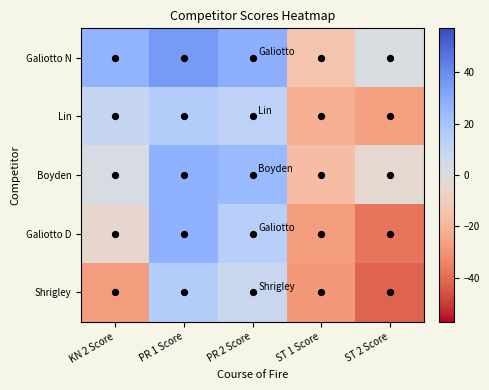

Which has a higher value, PR 1 Score or ST 1 Score?

PR 1 Score